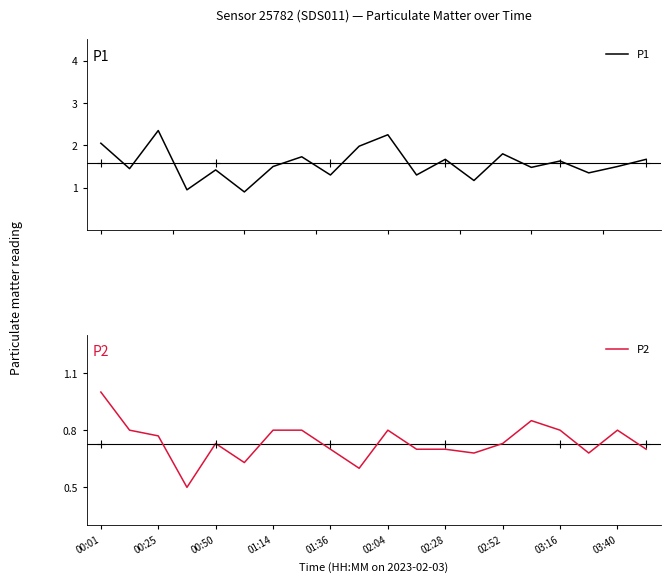

Is it true that P2 equals 1.0 at 00:01?

True